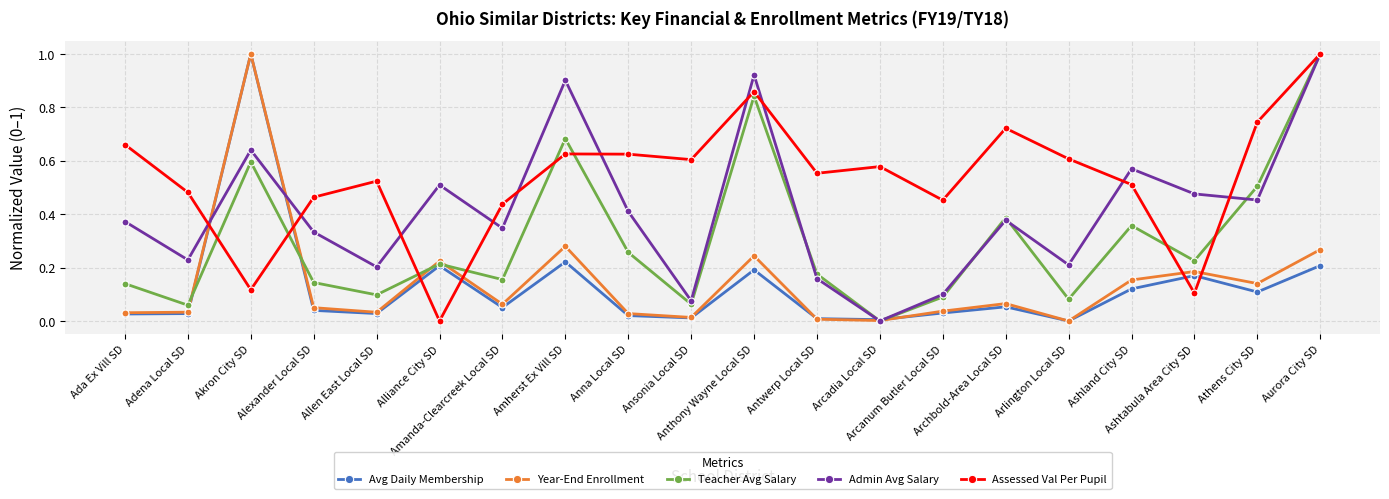

At Ashland City SD, list the series in order from largest to smallest.

Admin Avg Salary, Assessed Val Per Pupil, Teacher Avg Salary, Year-End Enrollment, Avg Daily Membership